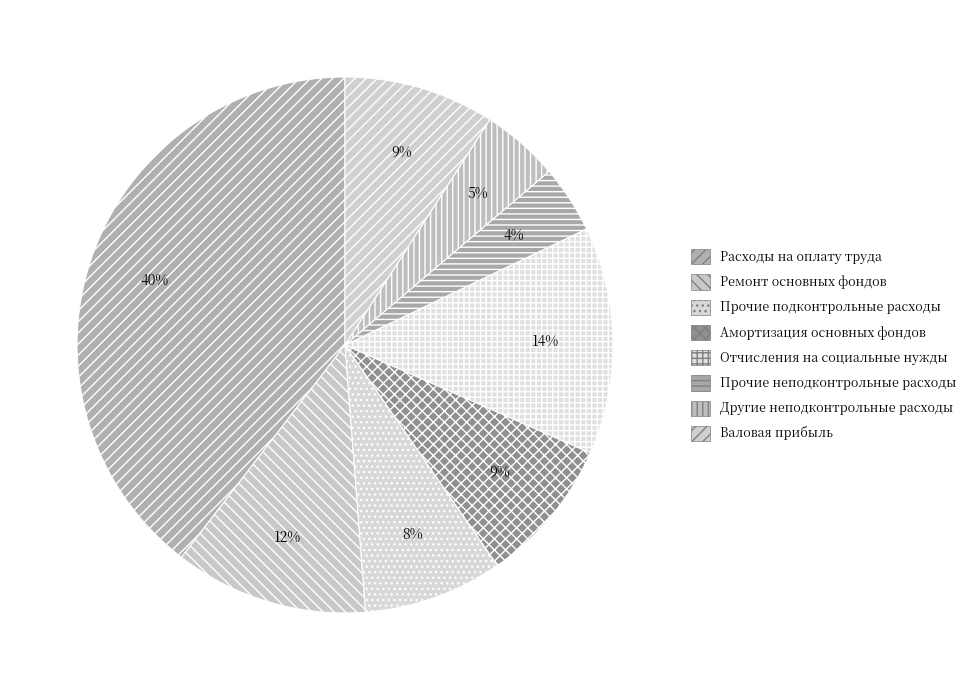

What is the largest slice in the pie chart?

Расходы на оплату труда